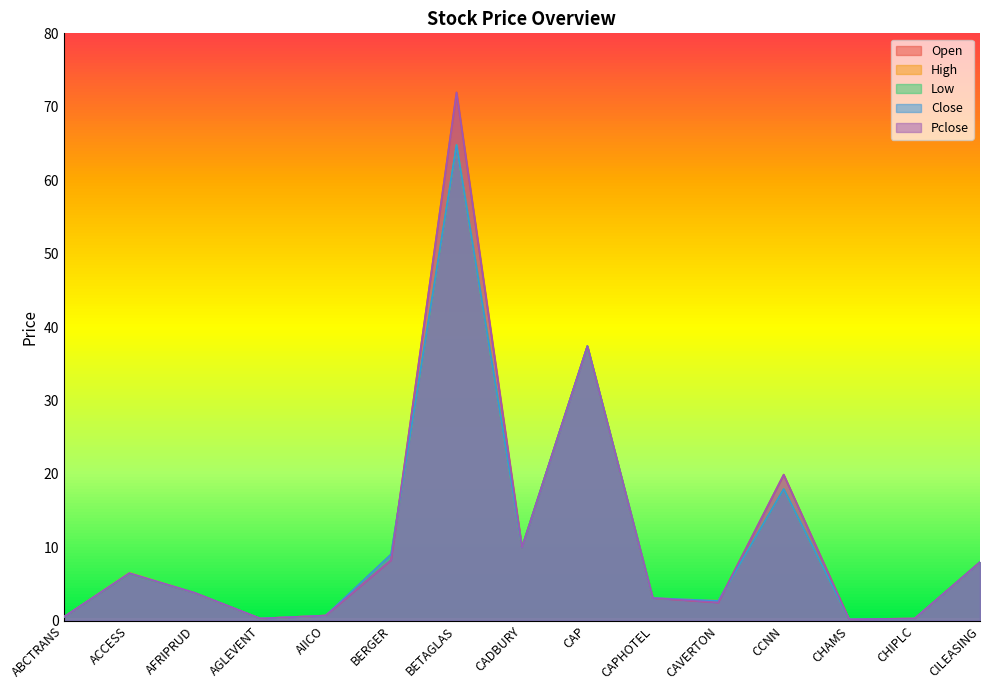

Reading left to right, what are all the values shown in this chart?

Open: 0.5	6.5	3.8	0.3	0.7	8.2	72.0	10.0	37.4	3.1	2.5	19.9	0.2	0.3	8.0
High: 0.5	6.5	3.8	0.3	0.7	9.1	64.8	10.0	37.4	3.1	2.7	17.9	0.2	0.3	8.0
Low: 0.5	6.4	3.8	0.3	0.7	9.1	64.8	10.0	37.4	3.1	2.7	17.9	0.2	0.3	8.0
Close: 0.5	6.5	3.8	0.3	0.7	9.1	64.8	10.0	37.4	3.1	2.7	17.9	0.2	0.3	8.0
Pclose: 0.5	6.5	3.8	0.3	0.7	8.2	72.0	10.0	37.4	3.1	2.5	19.9	0.2	0.3	8.0